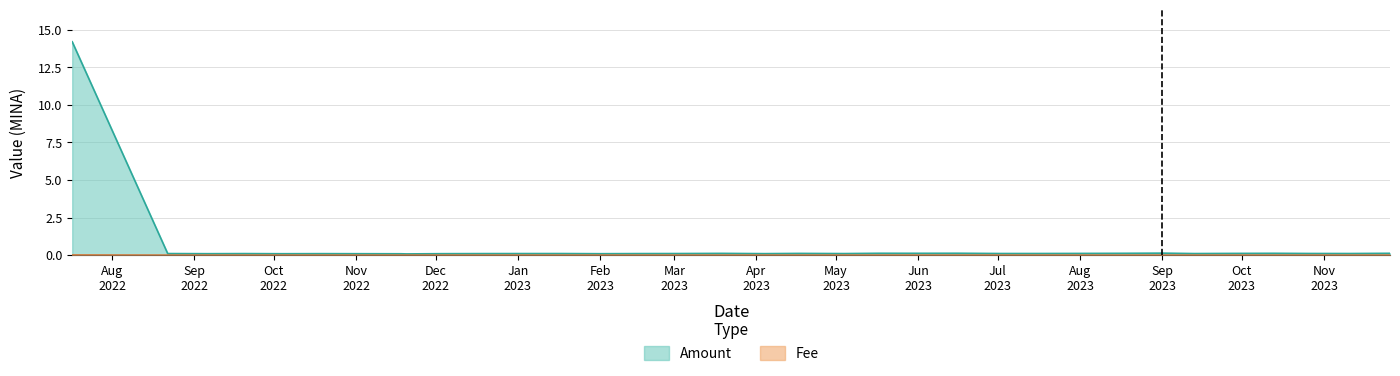

Which series has the largest range (max minus min)?

Amount